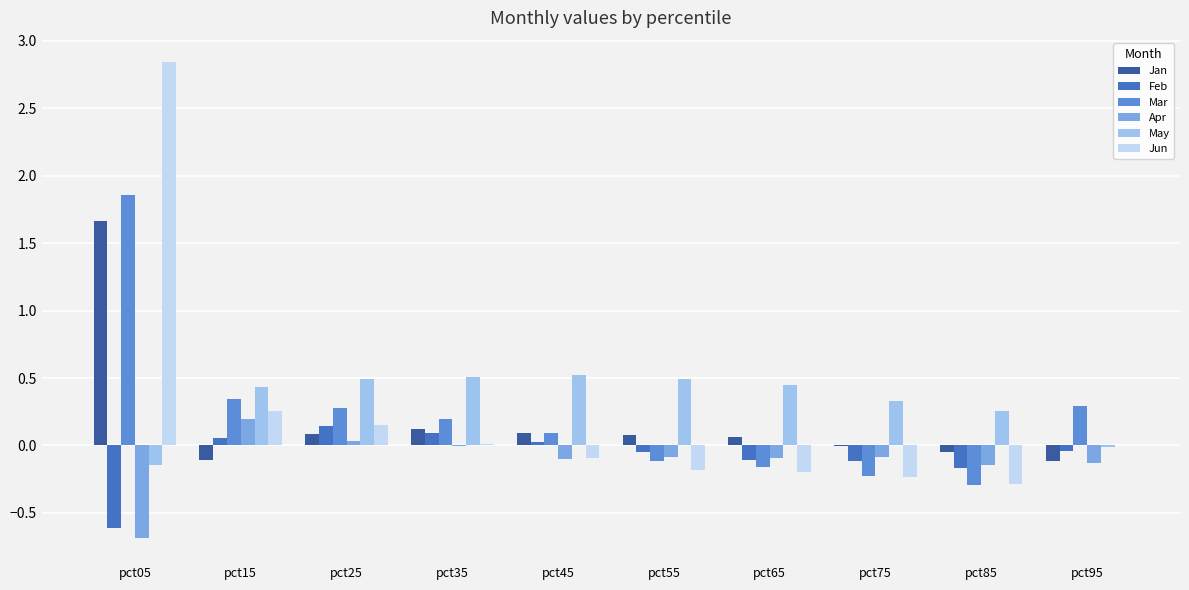

At which label does Jun reach its peak?

pct05